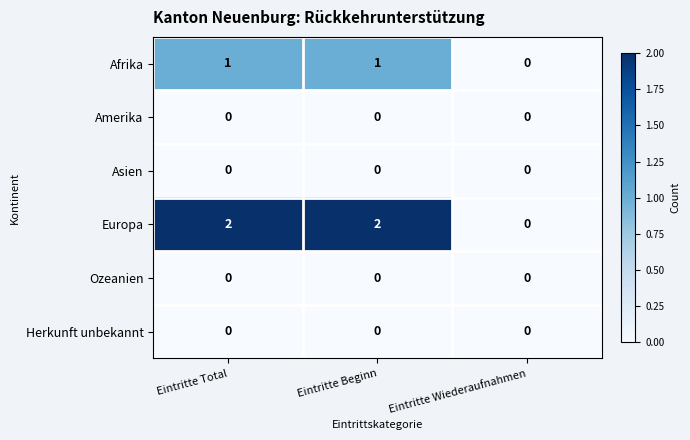

Reading right to left, extract all data points from this chart.

Afrika: Eintritte Wiederaufnahmen=0	Eintritte Beginn=1	Eintritte Total=1
Amerika: Eintritte Wiederaufnahmen=0	Eintritte Beginn=0	Eintritte Total=0
Asien: Eintritte Wiederaufnahmen=0	Eintritte Beginn=0	Eintritte Total=0
Europa: Eintritte Wiederaufnahmen=0	Eintritte Beginn=2	Eintritte Total=2
Ozeanien: Eintritte Wiederaufnahmen=0	Eintritte Beginn=0	Eintritte Total=0
Herkunft unbekannt: Eintritte Wiederaufnahmen=0	Eintritte Beginn=0	Eintritte Total=0